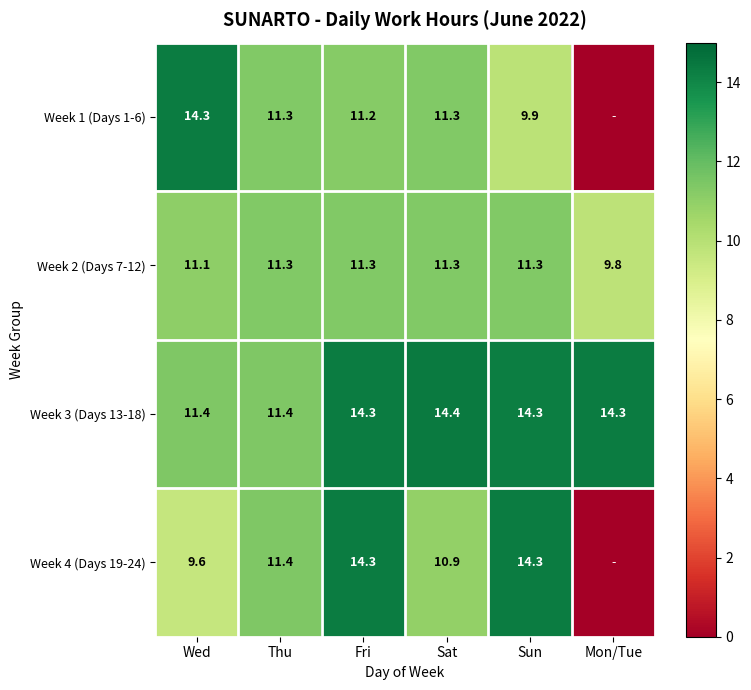

What is the spread (max minus min) of values at Fri?

3.1